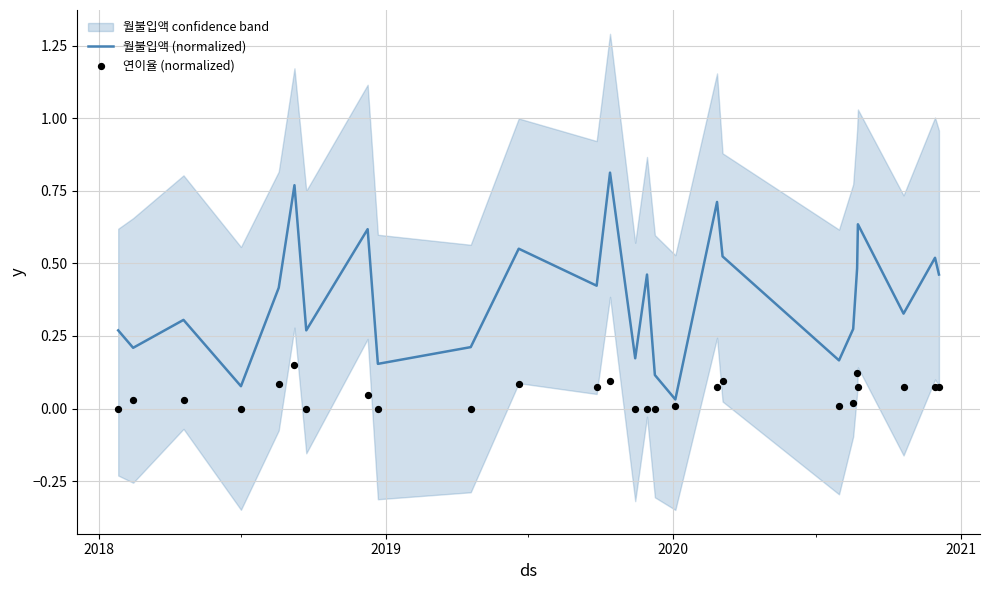

What is the total value across all series at 2020?

0.1